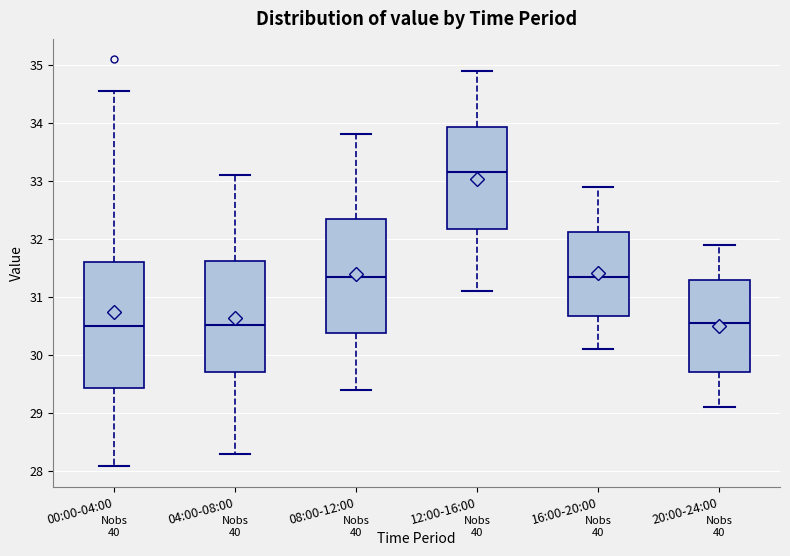

Reading left to right, read every box against the y-axis: the position of its median line, the range the box covers, and the ends of its whiskers. The values are not printed on the chart, so give them approximately, as read against the axis.

00:00-04:00: median 30.5, box 29.4 to 31.6, whiskers 28.1 to 34.6
04:00-08:00: median 30.5, box 29.7 to 31.6, whiskers 28.3 to 33.1
08:00-12:00: median 31.4, box 30.4 to 32.4, whiskers 29.4 to 33.8
12:00-16:00: median 33.2, box 32.2 to 33.9, whiskers 31.1 to 34.9
16:00-20:00: median 31.4, box 30.7 to 32.1, whiskers 30.1 to 32.9
20:00-24:00: median 30.6, box 29.7 to 31.3, whiskers 29.1 to 31.9